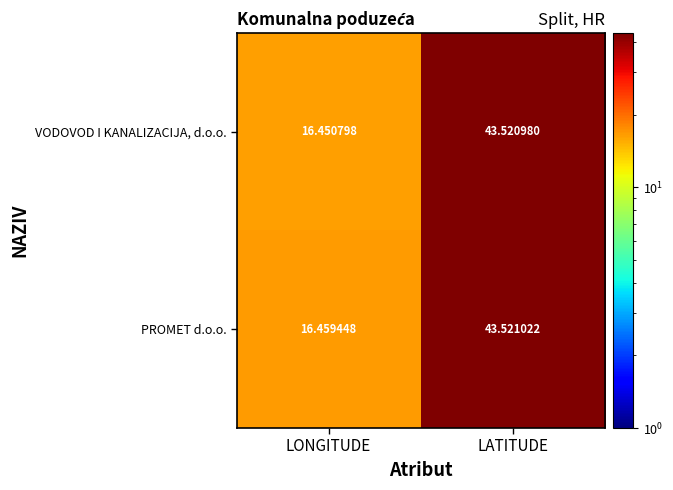

How many values in the VODOVOD I KANALIZACIJA, d.o.o. series exceed 43?

1